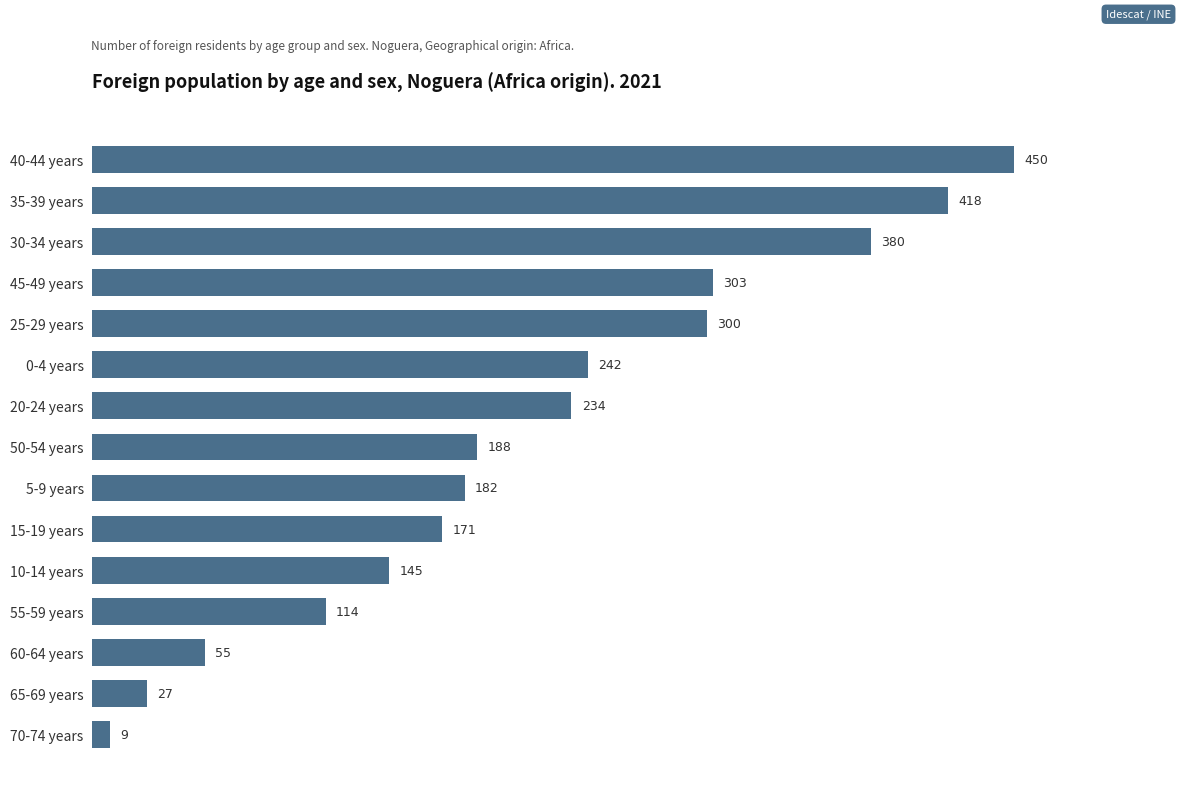

Count the number of categories in the chart.

15